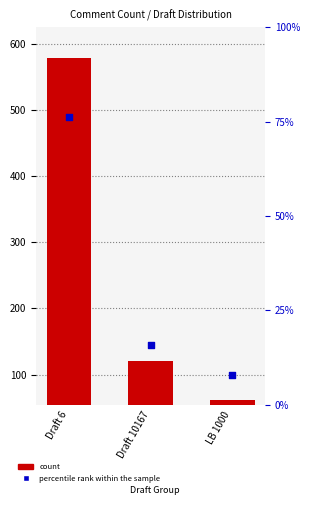

Which series reaches the minimum Y coordinate?

percentile rank within the sample